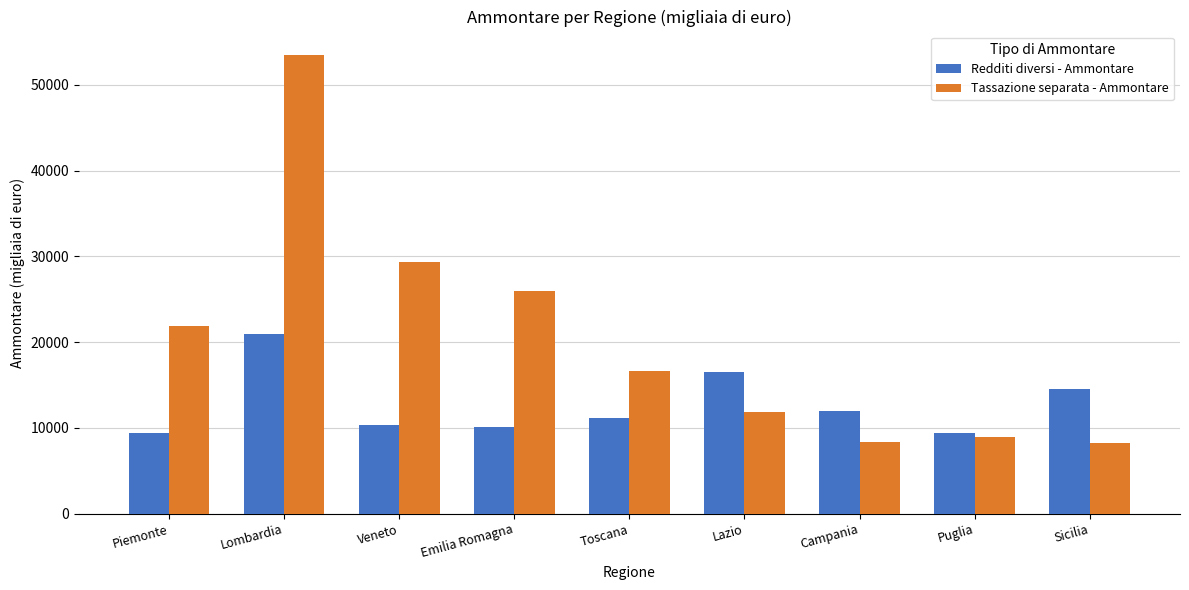

What is the difference between the second highest and second lowest values in the Redditi diversi - Ammontare series?

7091